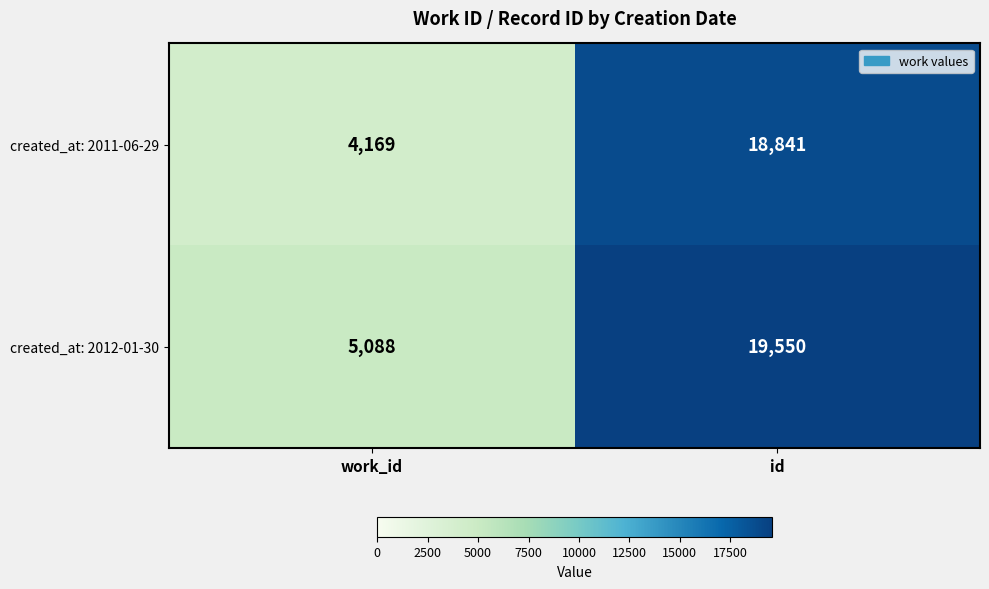

What is the spread (max minus min) of values at id?

709